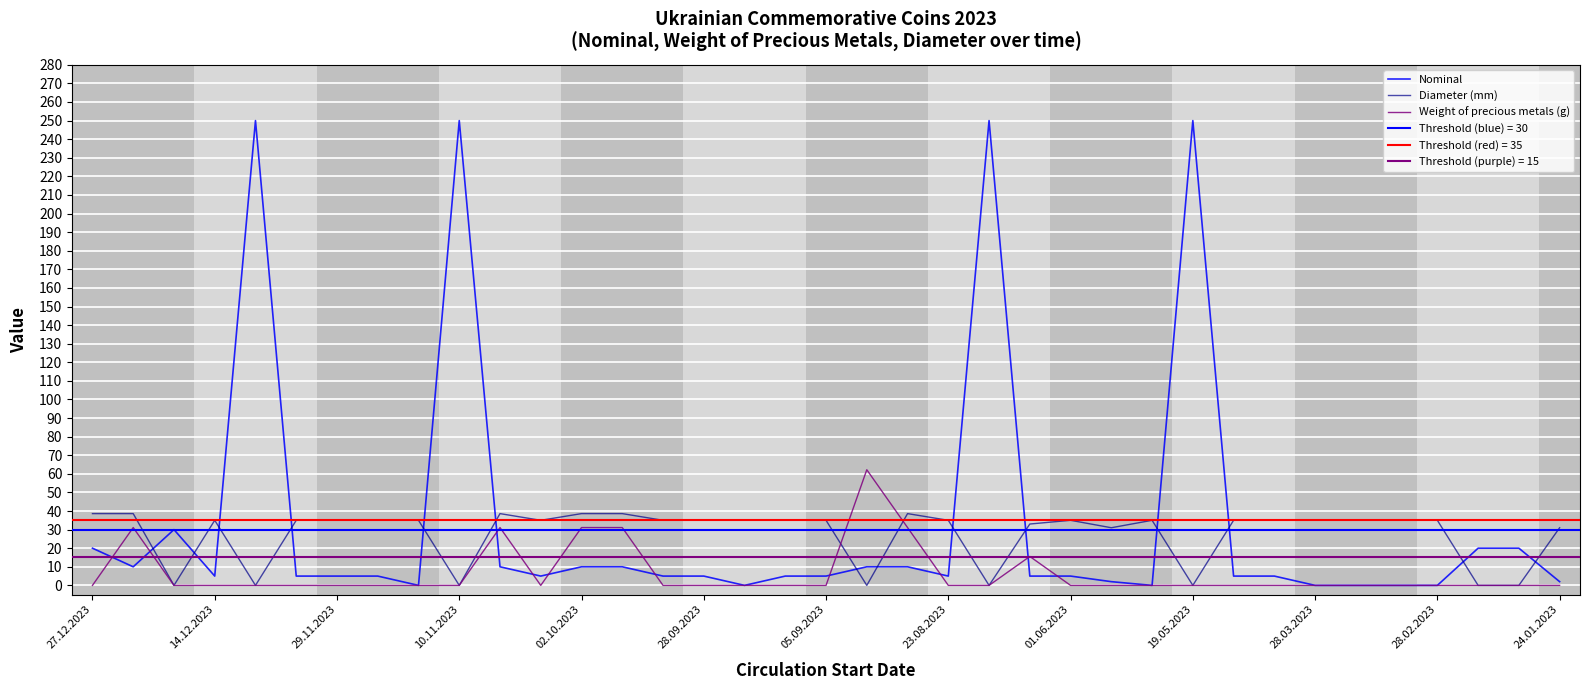

True or false: Weight of precious metals (g) has a value of 0.0 at 24.01.2023.

True